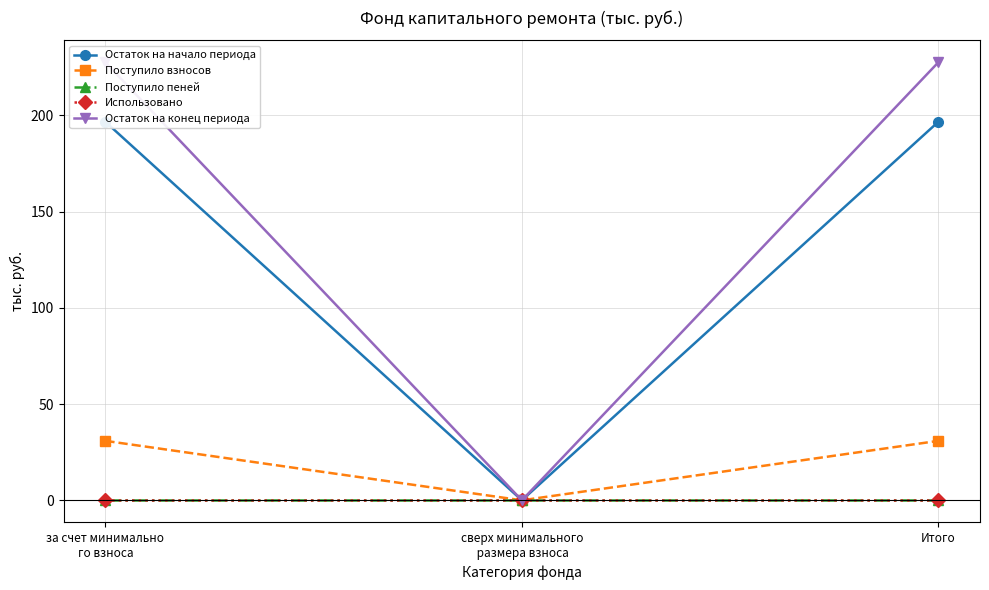

The value of Поступило пеней at сверх минимального
 размера взноса is 0.0. True or false?

True